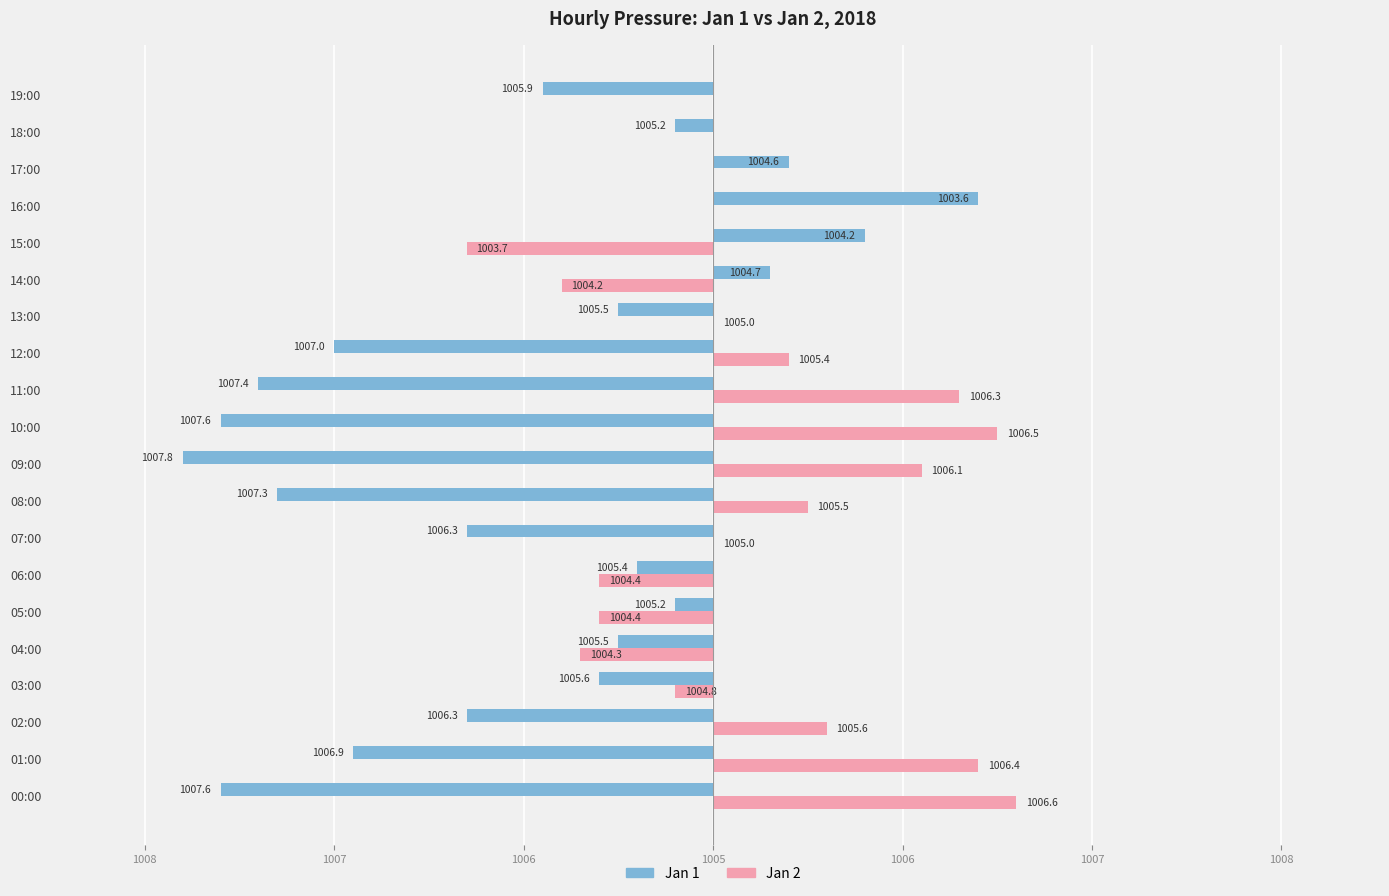

What is the maximum value for Jan 2?

1.6